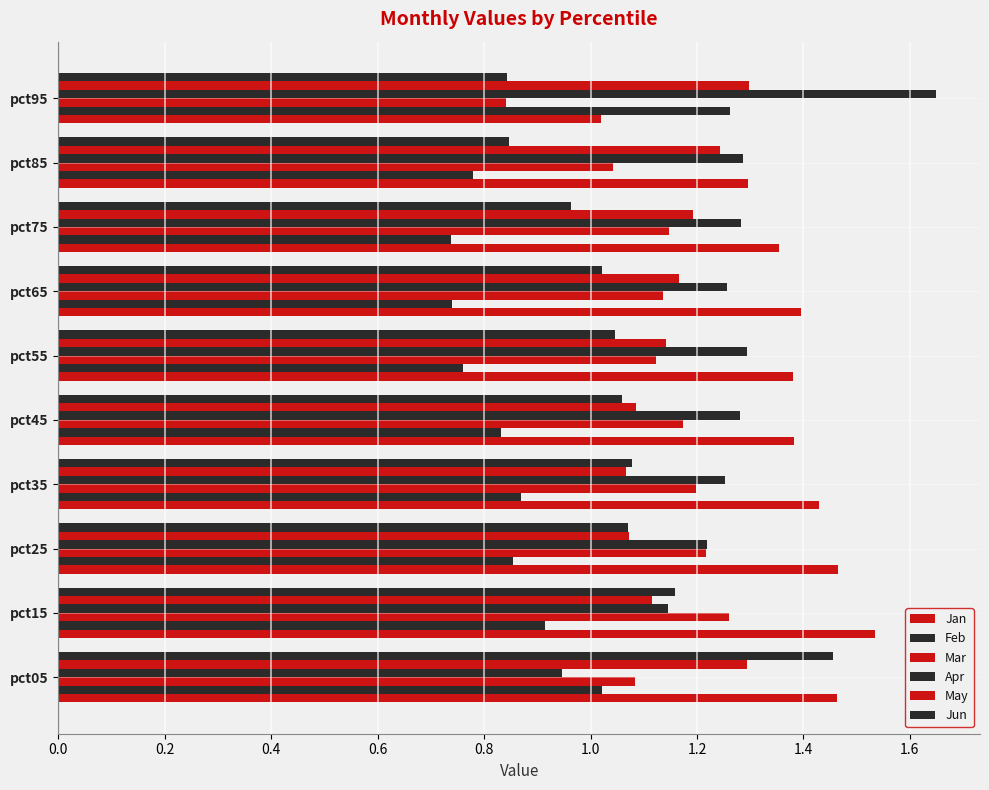

Rank the series by their maximum value, from lowest to highest.

Mar, Feb, May, Jun, Jan, Apr